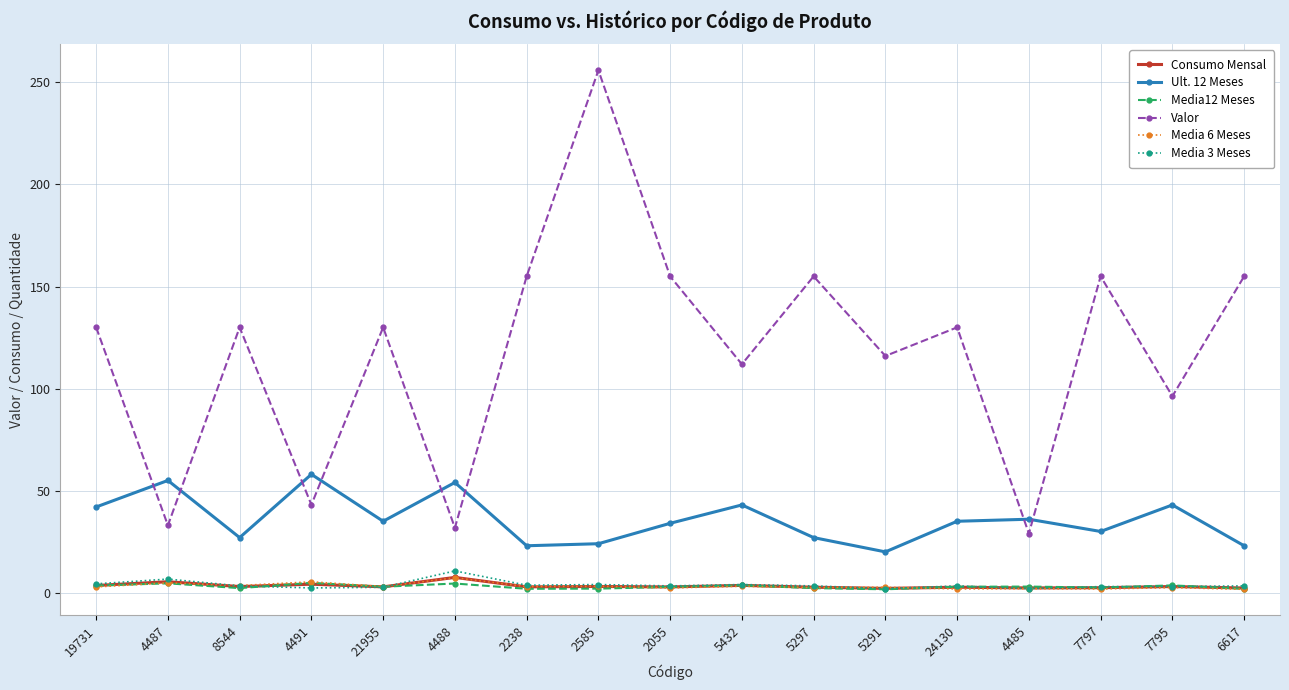

What is the label of the 8th point from the right?

5432